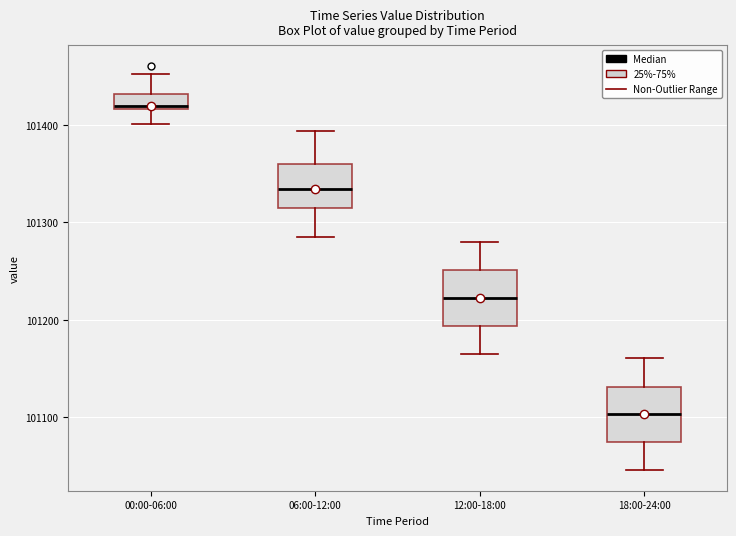

Which box's median line is the lowest?

18:00-24:00